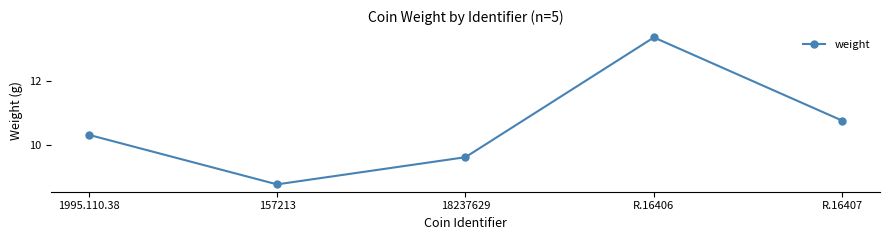

At which category does the data reach its first local peak?

R.16406